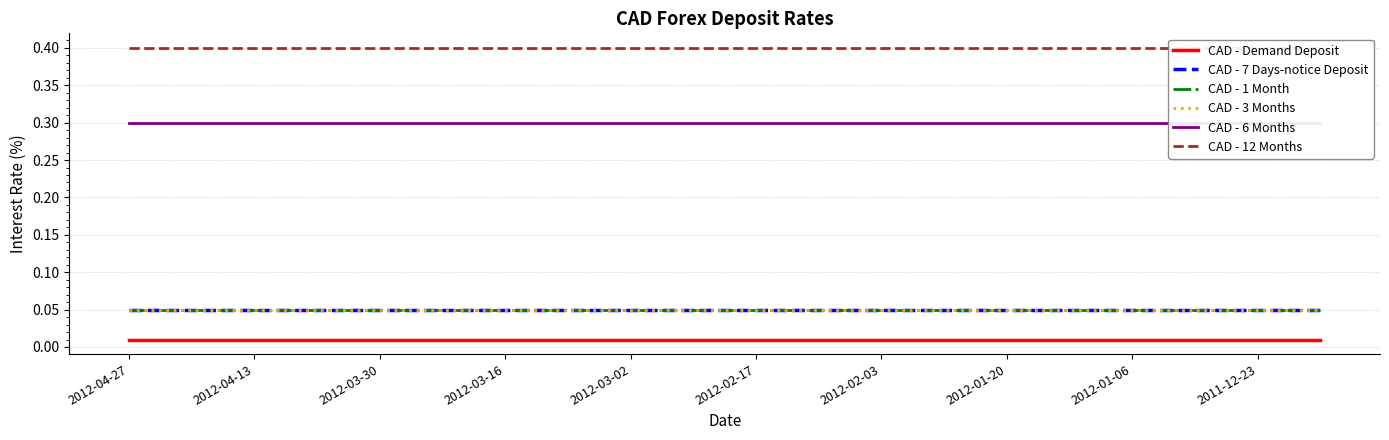

Which category has the highest value in the CAD - 12 Months series?

2012-04-27